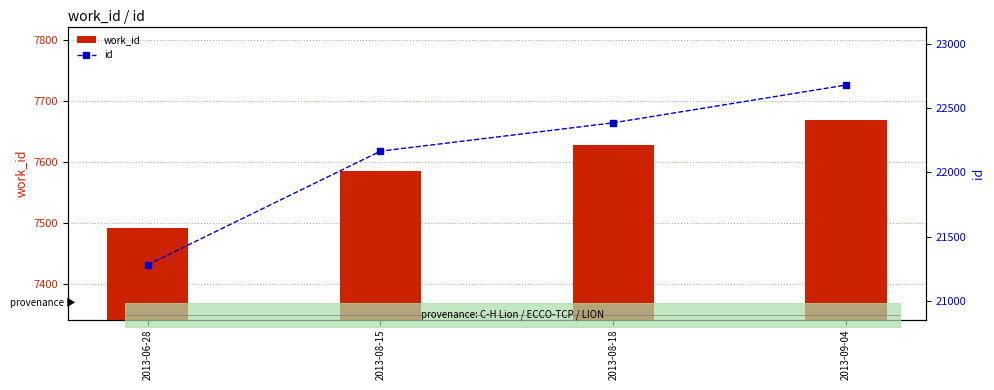

Count the id values in the range 22165 to 22678.

3